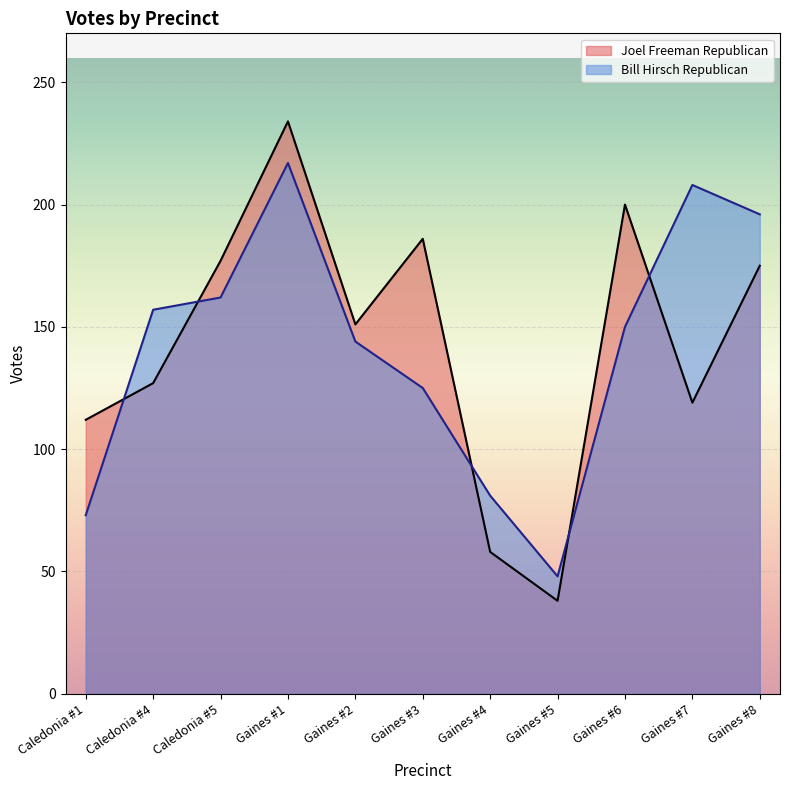

What is the sum of the Joel Freeman Republican values at Gaines #8 and Gaines #2?

326